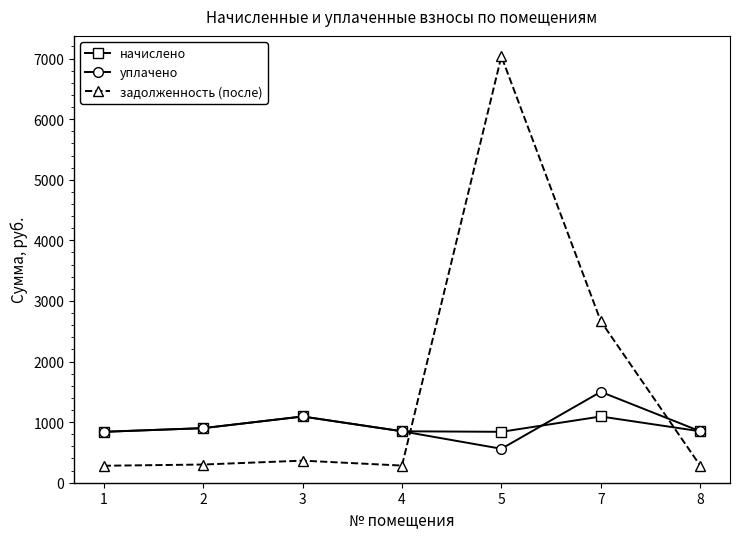

At which category does начислено reach its first local peak?

3